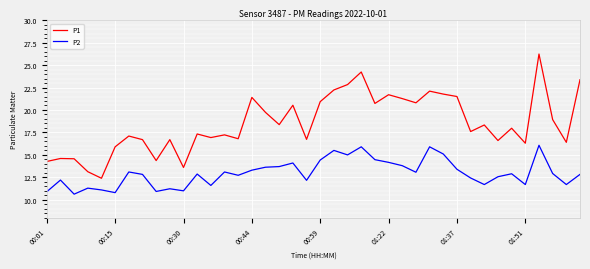

List the series in order of their overall mean, highest first.

P1, P2